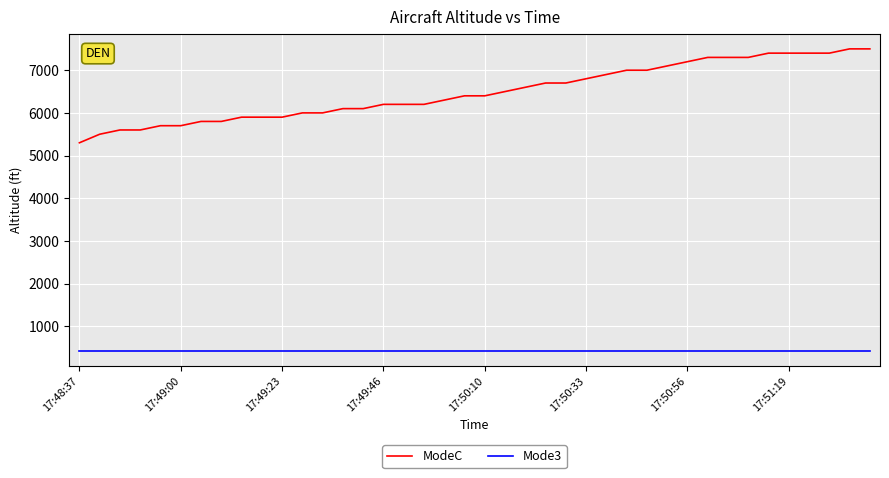

Rank the series by their average value, from highest to lowest.

ModeC, Mode3